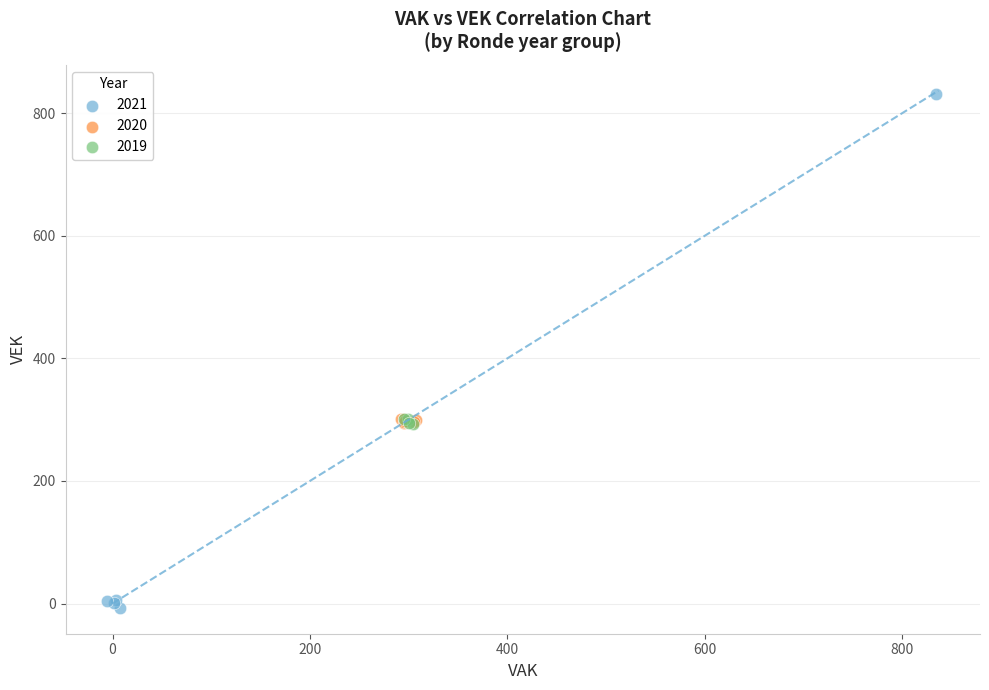

Which series contains the highest Y value?

2021